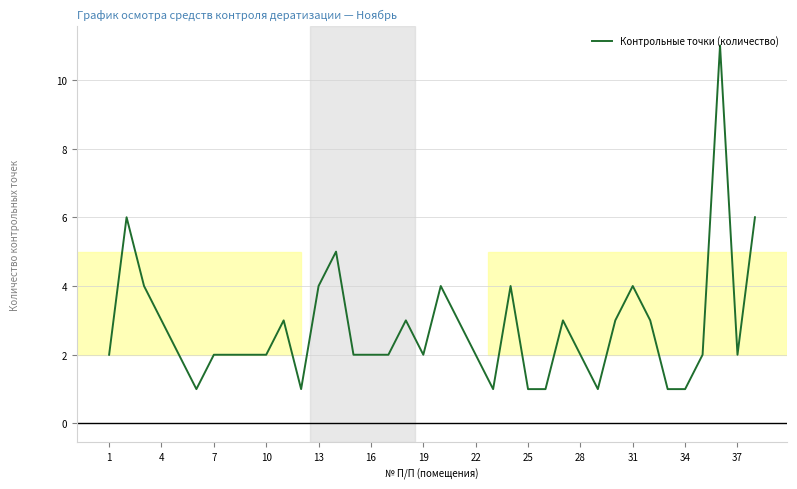

What is the maximum value shown in the chart?

11